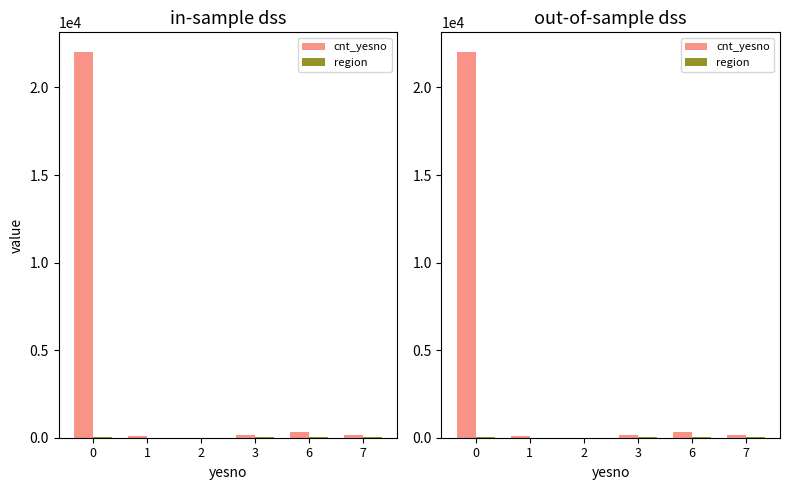

Which series changed the most between 0 and 1?

cnt_yesno